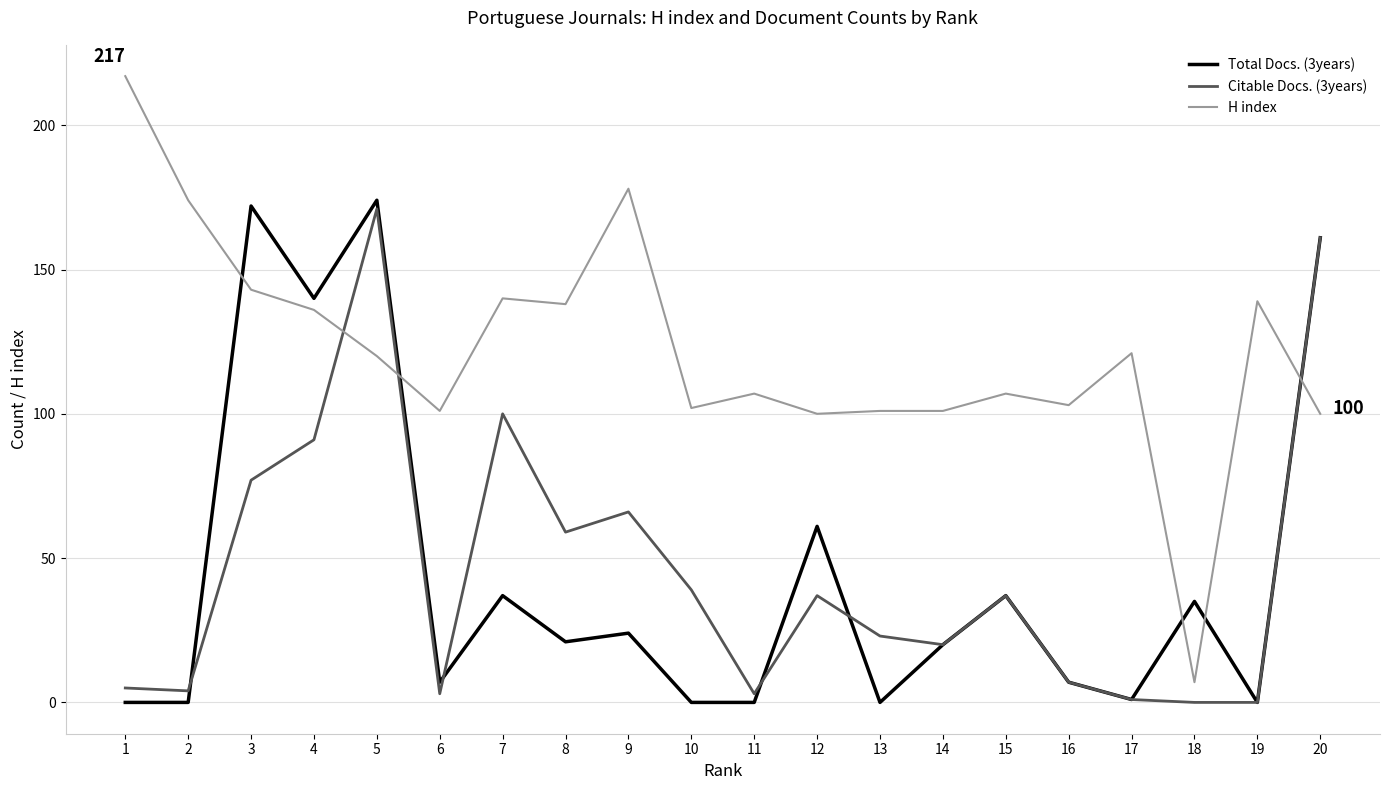

Reading left to right, extract all data points from this chart.

Total Docs. (3years): 1=0	2=0	3=172	4=140	5=174	6=7	7=37	8=21	9=24	10=0	11=0	12=61	13=0	14=20	15=37	16=7	17=1	18=35	19=0	20=161
Citable Docs. (3years): 1=5	2=4	3=77	4=91	5=171	6=3	7=100	8=59	9=66	10=39	11=3	12=37	13=23	14=20	15=37	16=7	17=1	18=0	19=0	20=161
H index: 1=217	2=174	3=143	4=136	5=120	6=101	7=140	8=138	9=178	10=102	11=107	12=100	13=101	14=101	15=107	16=103	17=121	18=7	19=139	20=100